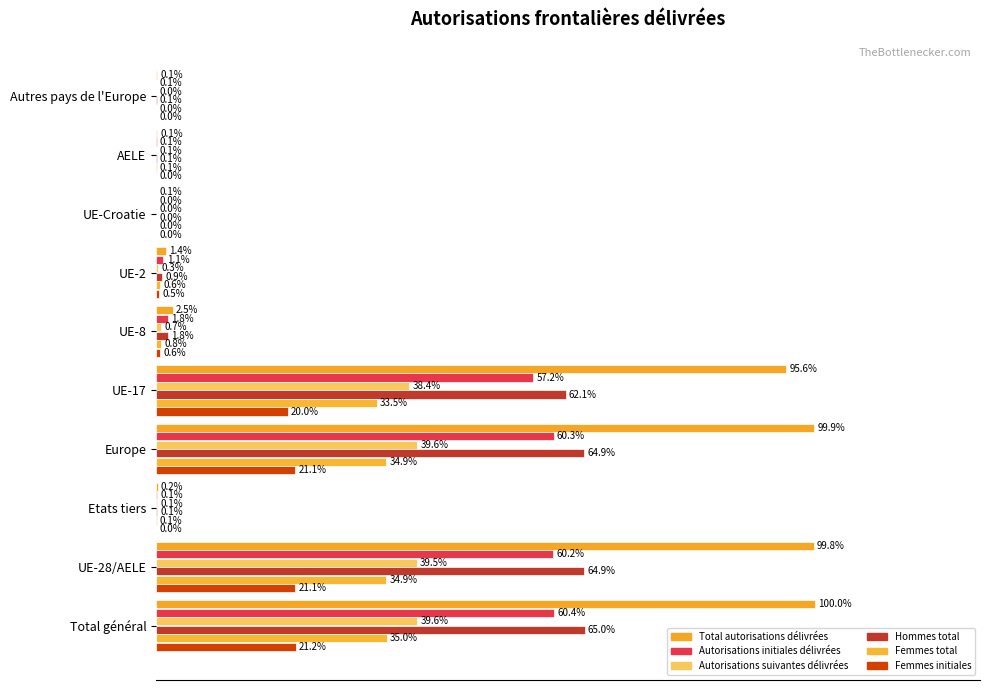

What is the maximum value for Autorisations suivantes délivrées?

0.4